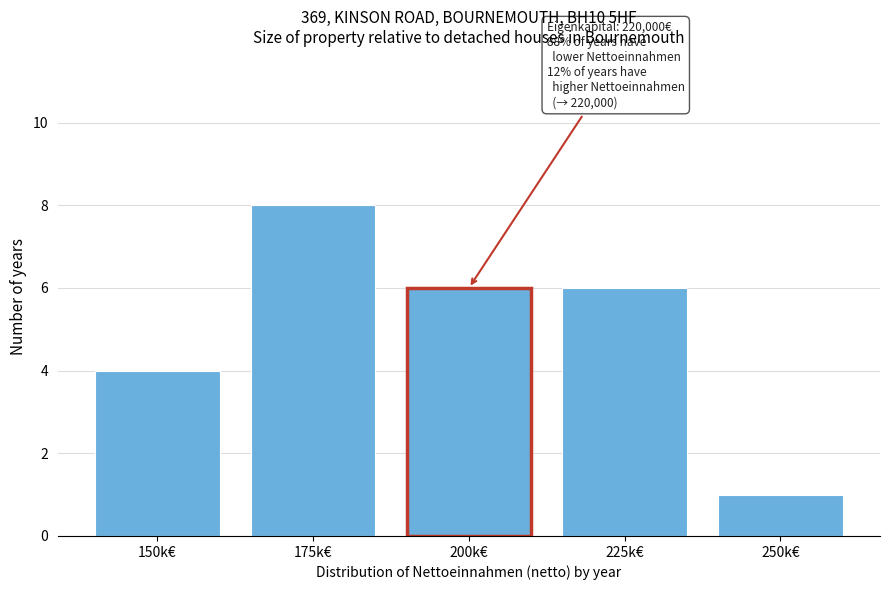

Reading left to right, extract all data points from this chart.

150k€=4	175k€=8	200k€=6	225k€=6	250k€=1